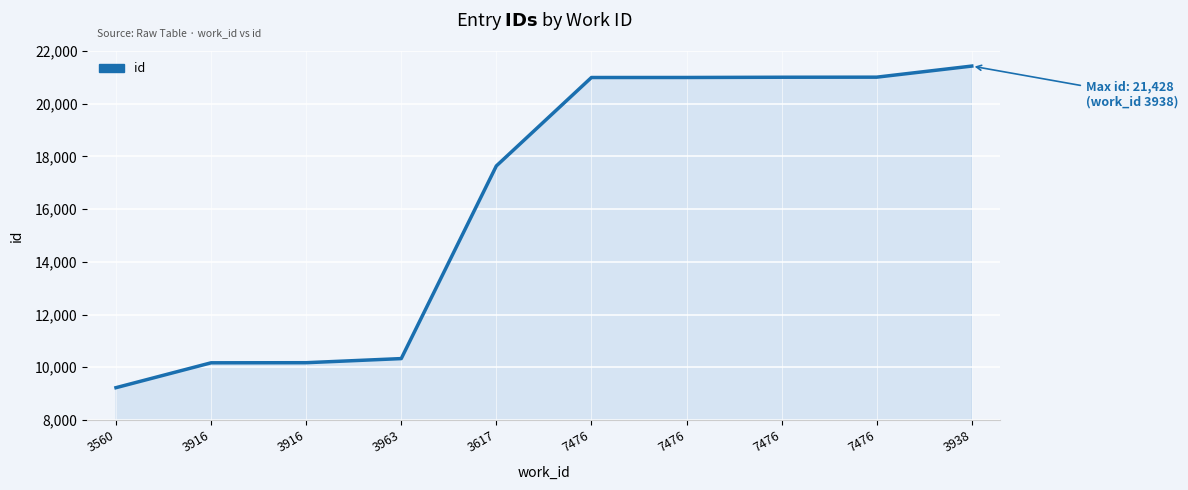

The chart shows a value of 2425 at 3916. True or false?

False